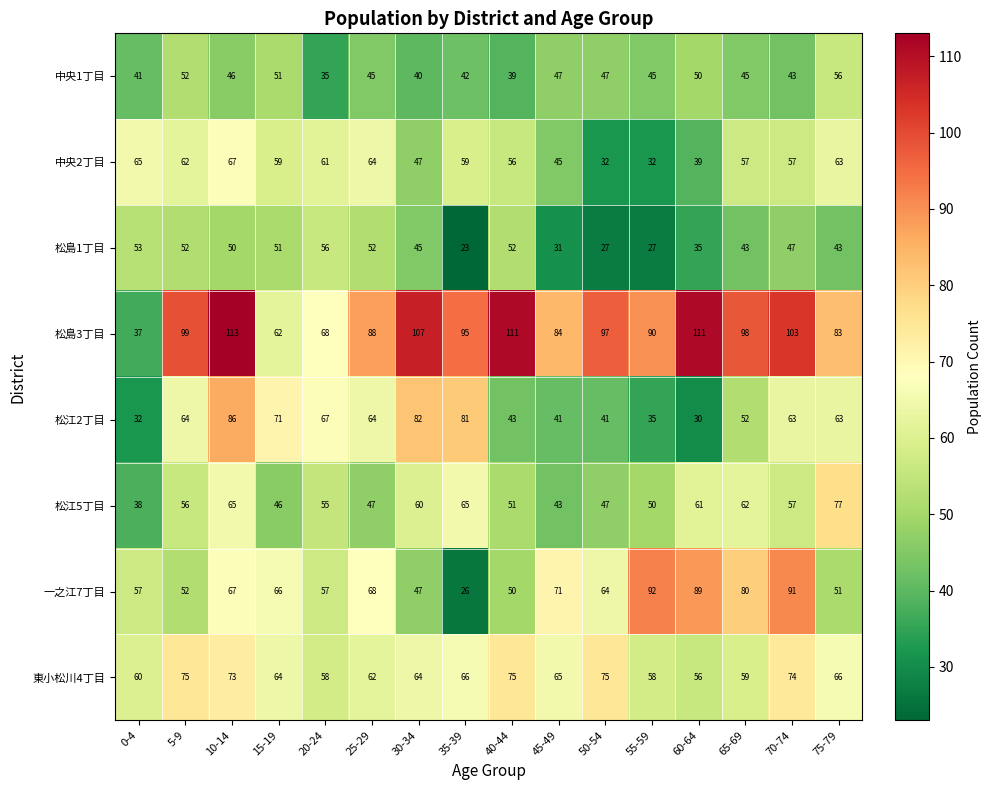

At how many categories does at least one series exceed 104?

4